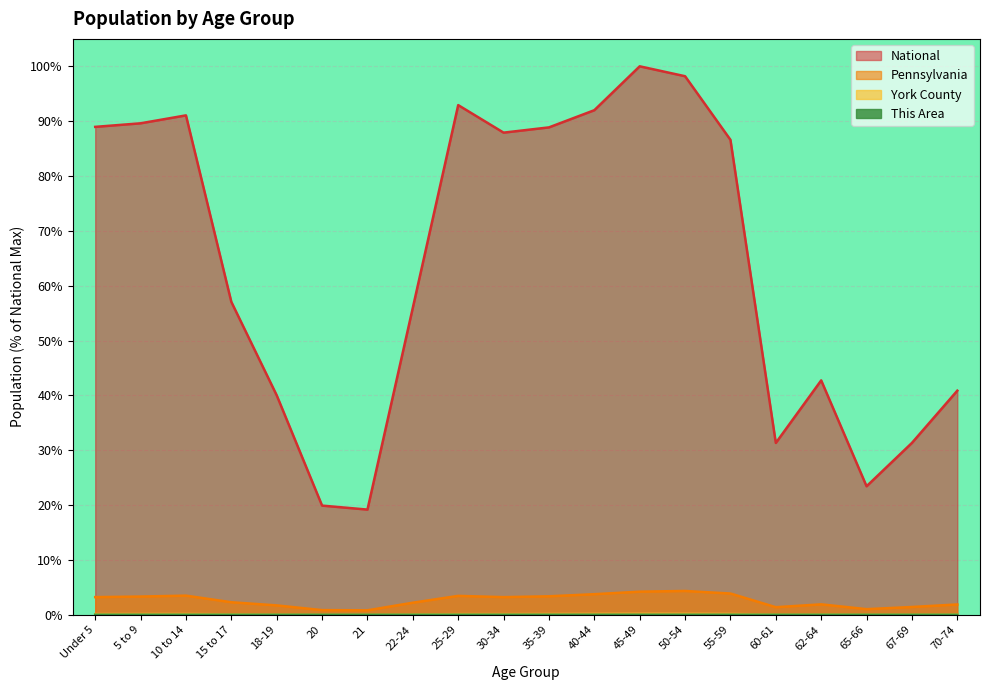

True or false: York County and This Area cross at least once.

False